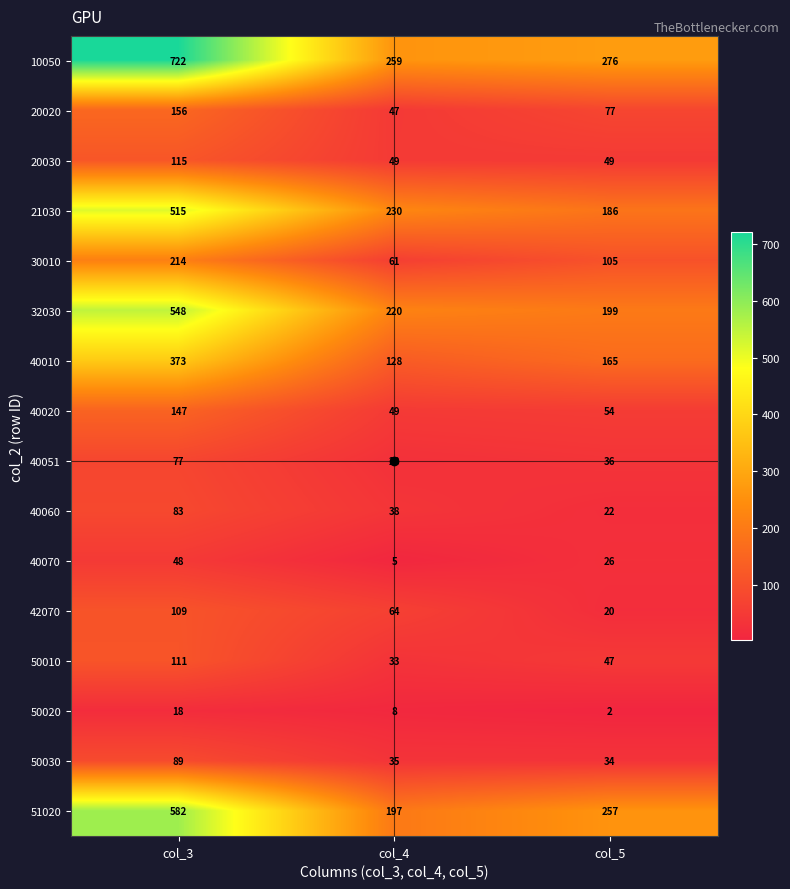

Rank the series by their maximum value, from lowest to highest.

50020, 40070, 40051, 40060, 50030, 42070, 50010, 20030, 40020, 20020, 30010, 40010, 21030, 32030, 51020, 10050